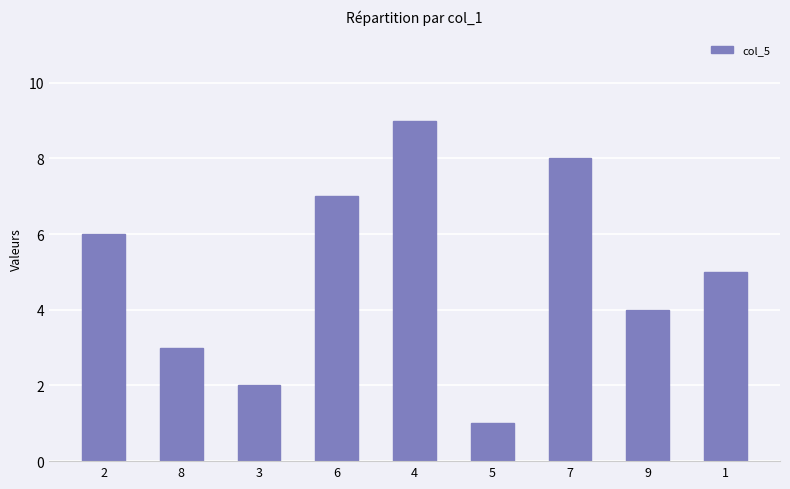

True or false: the data shows 4 at 6.

False